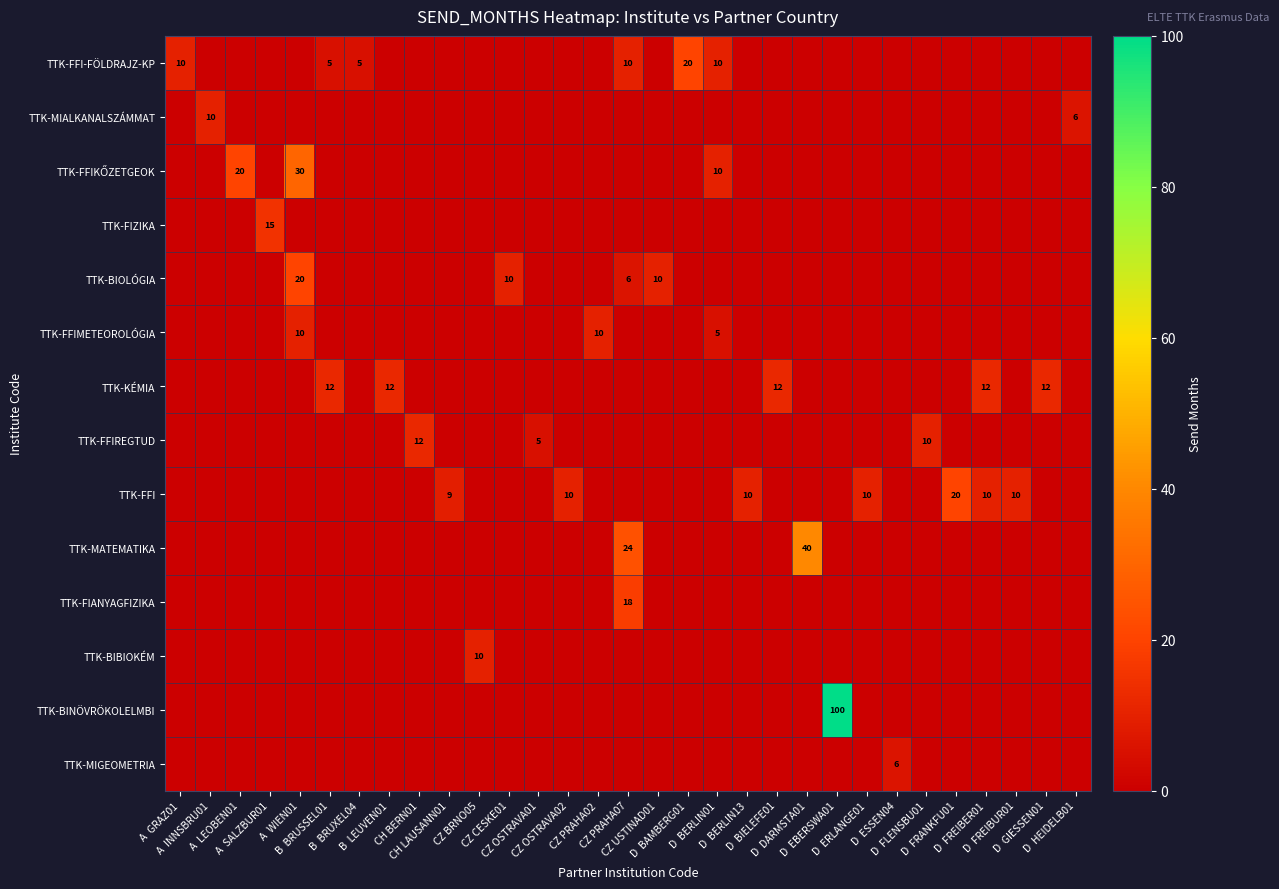

Which has a higher value, D  FRANKFU01 or D  ESSEN04?

D  FRANKFU01